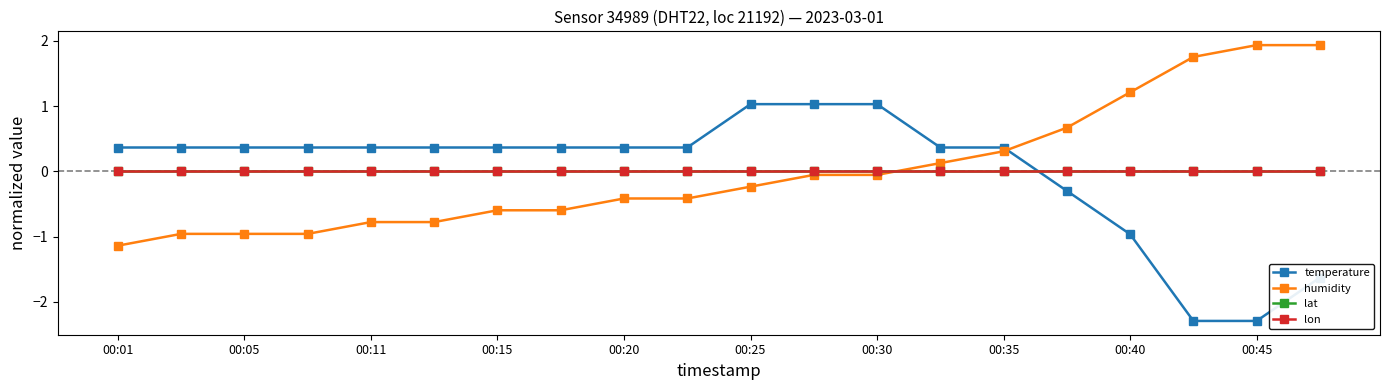

True or false: lat has more than 0 interior local peaks.

False